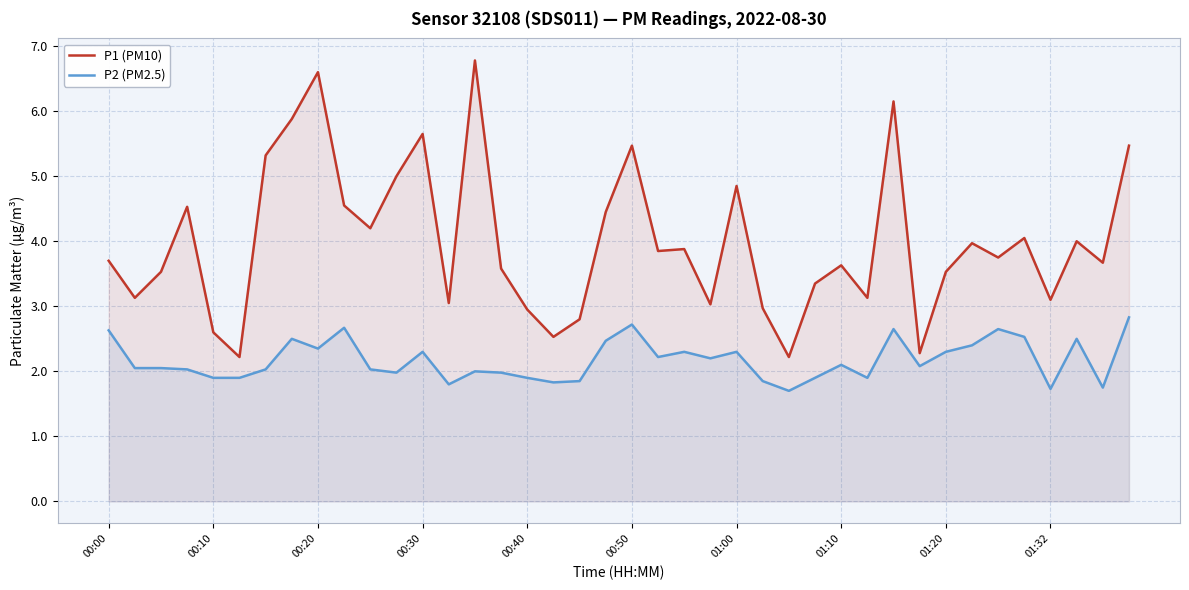

What is the minimum value shown in the chart?

1.7